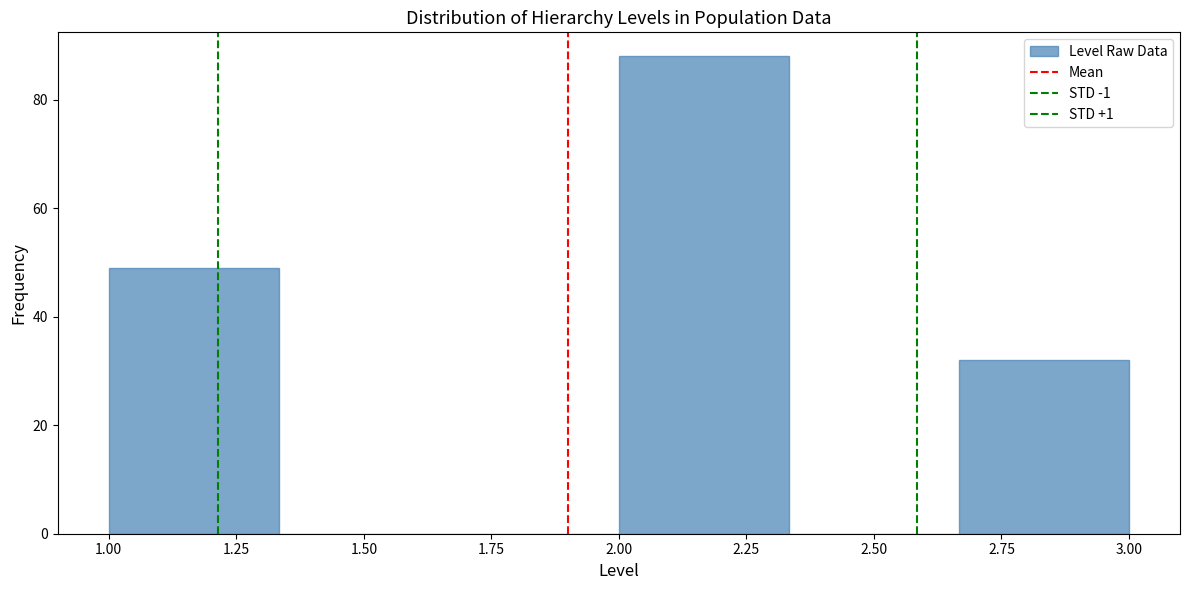

How tall is the bar that spans 2.65 to 3.00 on the x-axis? Neither the bar edges nor the heights are printed on the chart, so give them approximately, as read against the axes.

32